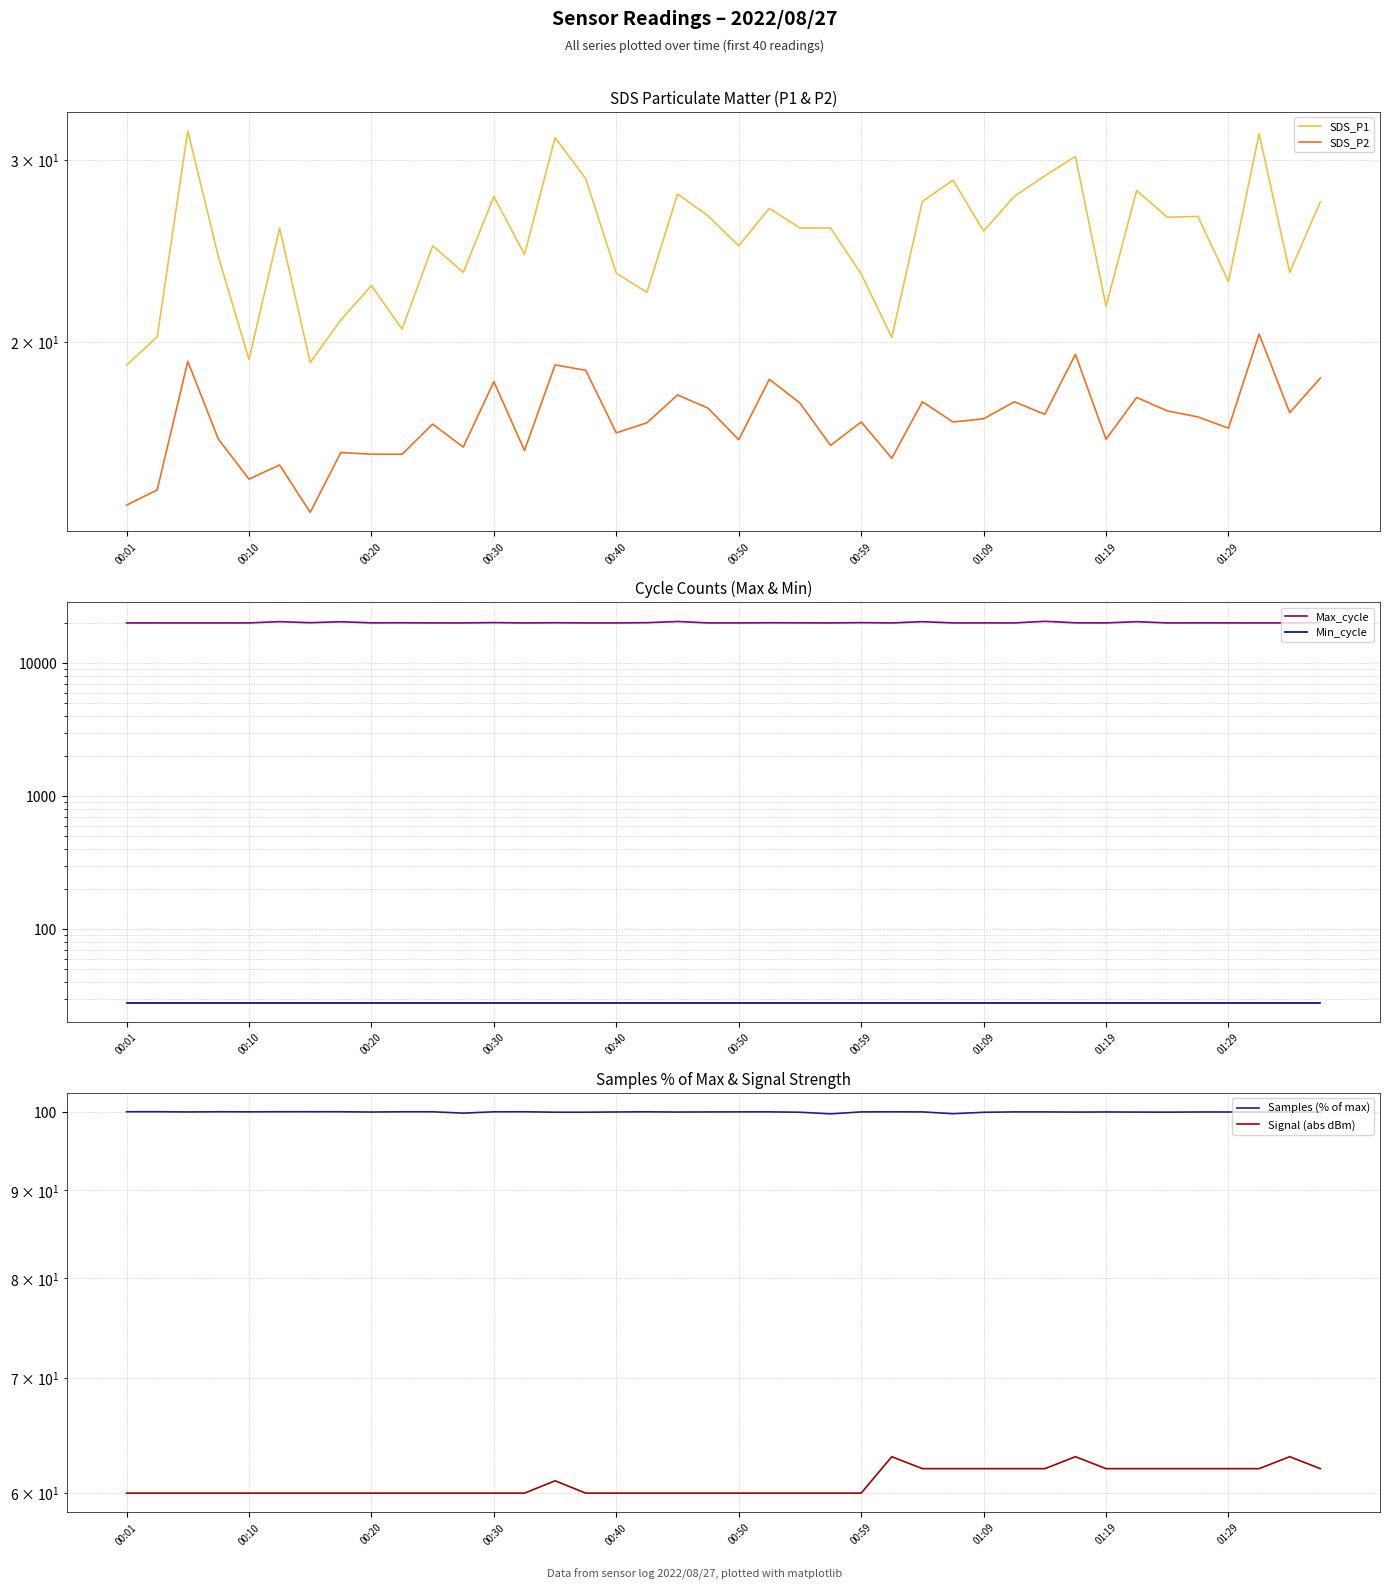

Between 16 and 25, which is larger?

16